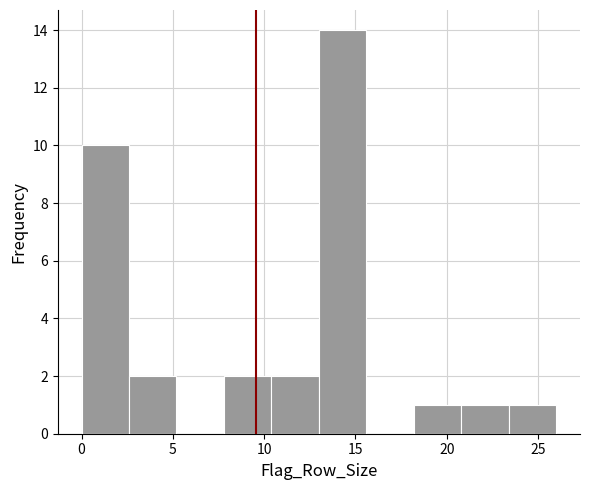

Reading left to right, transcribe this chart: for each bar, give the range it covers on the x-axis and its height. Neither the bar edges nor the heights are printed on the chart, so give them approximately, as read against the axes.

0.0 to 2.6: 10
2.6 to 5.2: 2
5.2 to 7.8: 0
7.8 to 10.4: 2
10.4 to 13.0: 2
13.0 to 15.6: 14
15.6 to 18.2: 0
18.2 to 20.8: 1
20.8 to 23.4: 1
23.4 to 26.0: 1